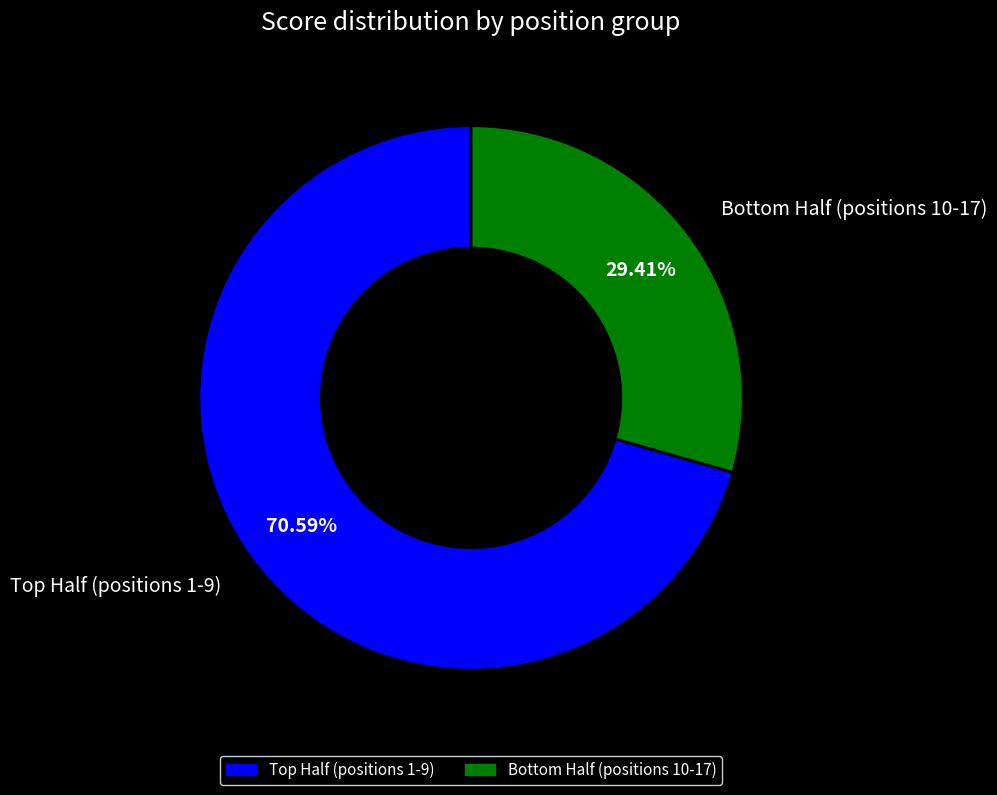

Does any single category account for the majority?

Yes